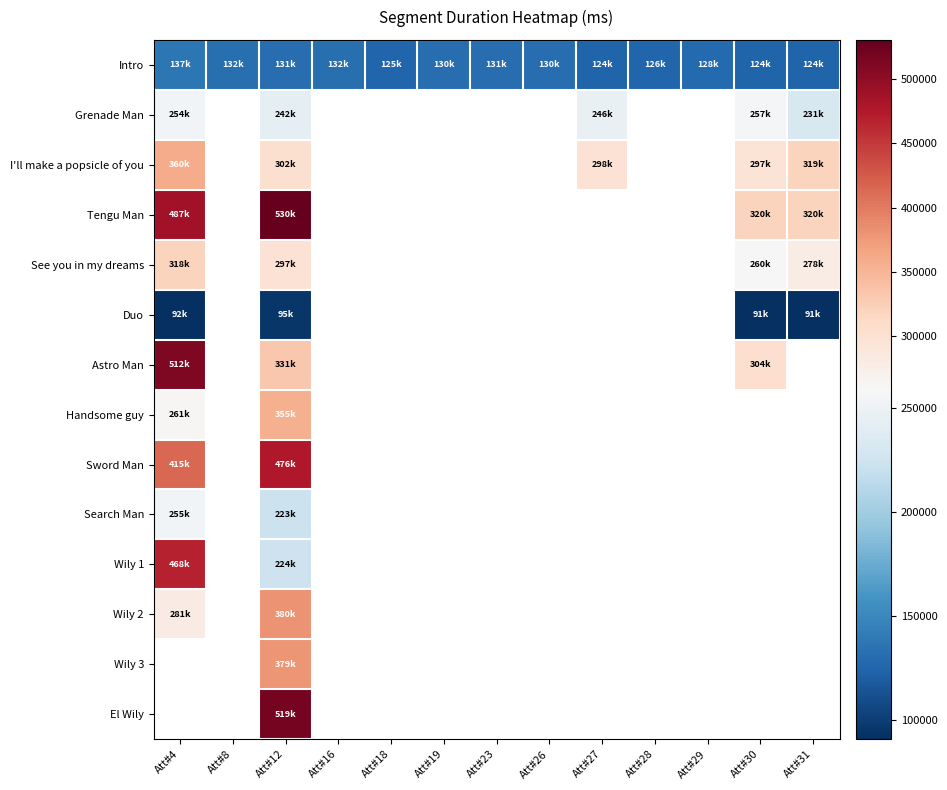

How many series are shown in this chart?

14